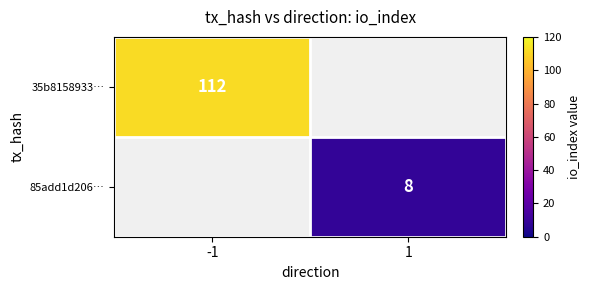

Is it true that 85add1d206… equals 8 at 1?

True